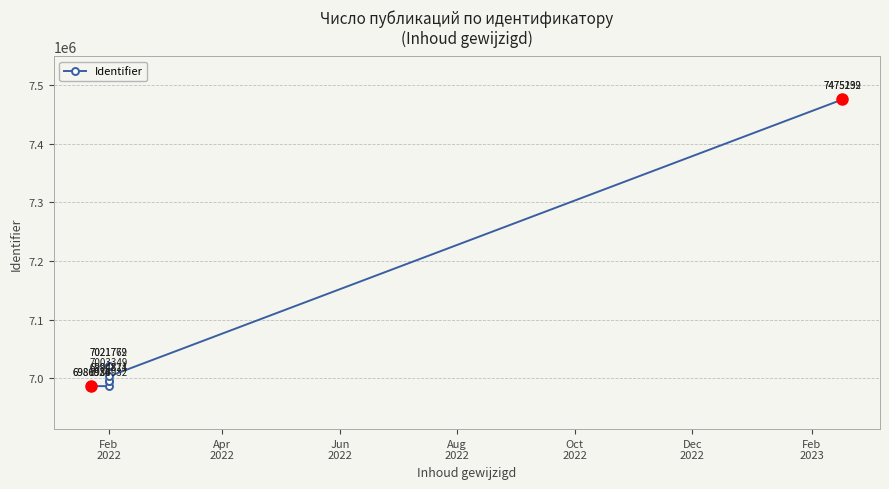

What is the value of the 10th point from the left?

7475192